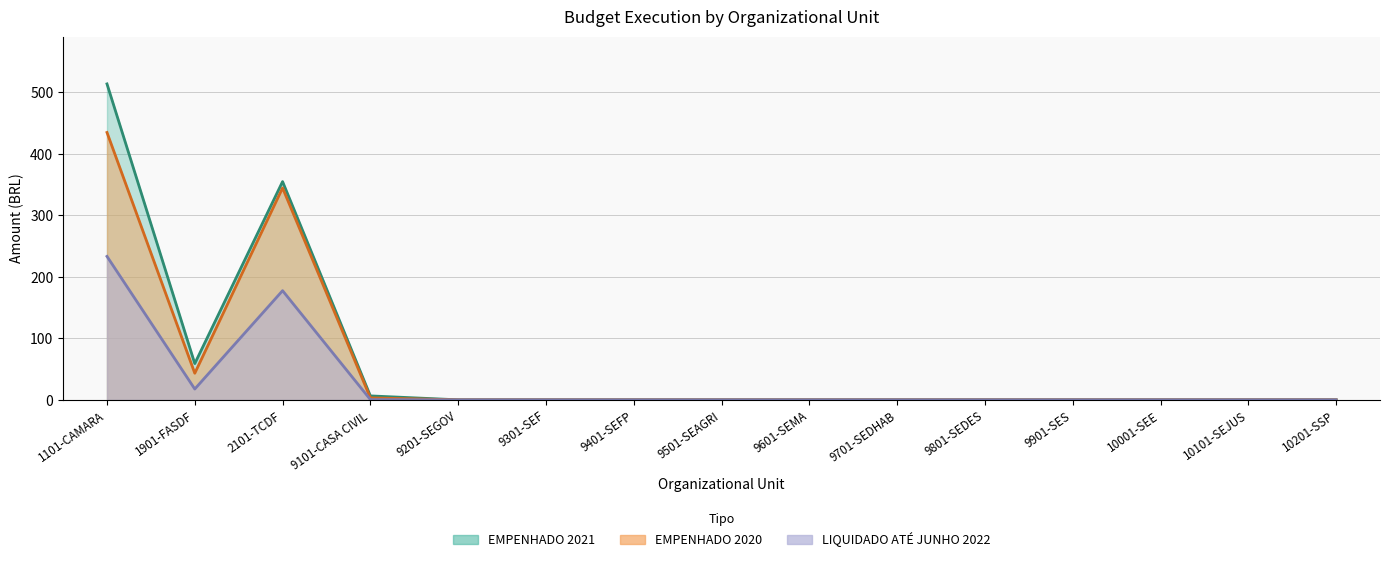

Is the value of liquidado_2022 at 9601-SEMA greater than the value of empenhado_2020 at 10201-SSP?

No